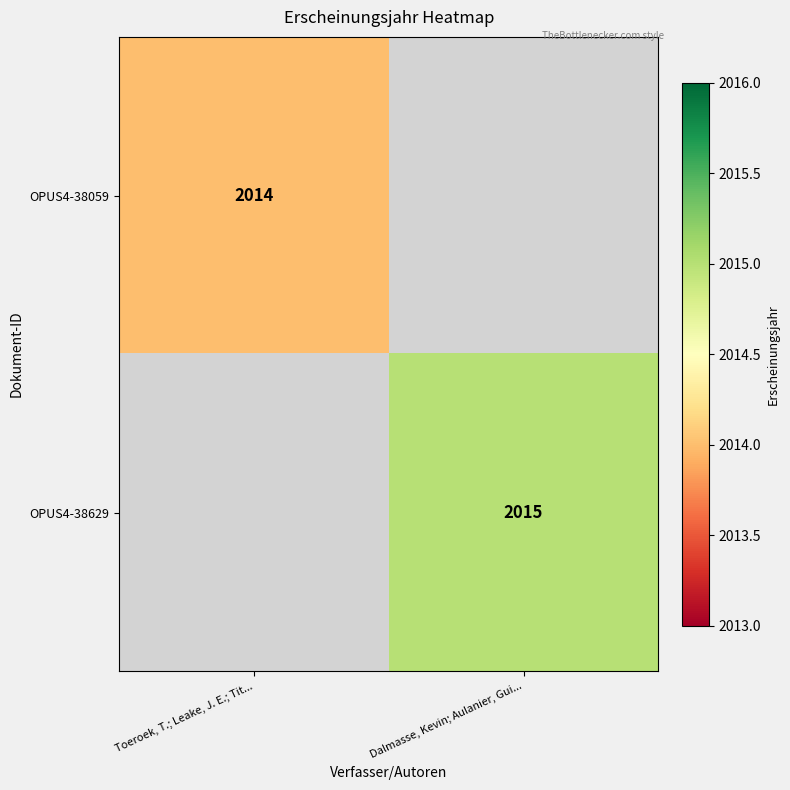

Is it true that OPUS4-38629 equals 2015 at Dalmasse, Kevin; Aulanier, Gui...?

True